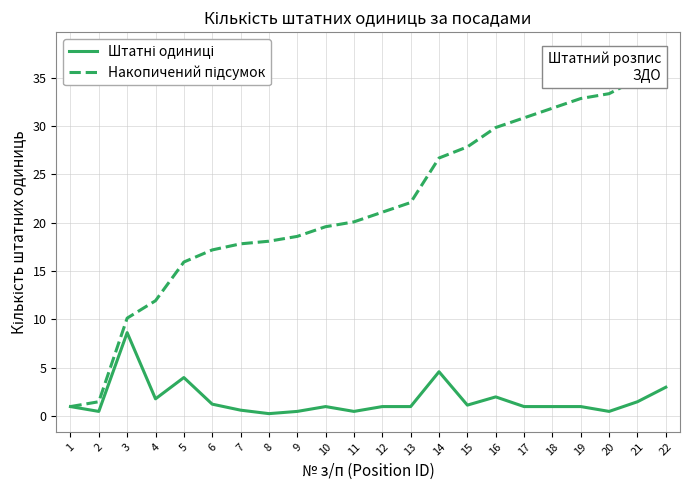

At which category is the sum across all series the highest?

22